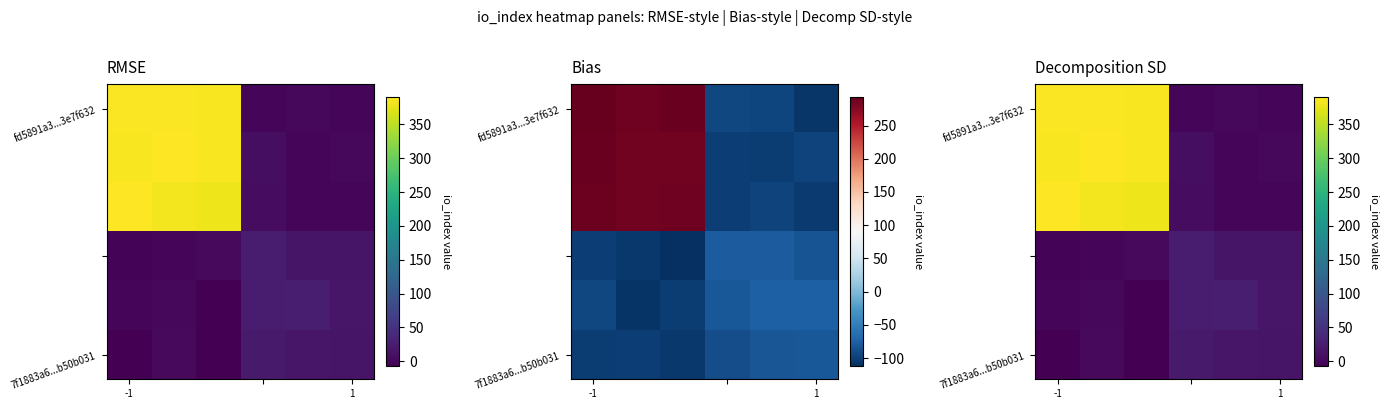

What is the minimum value for row_1?

0.4